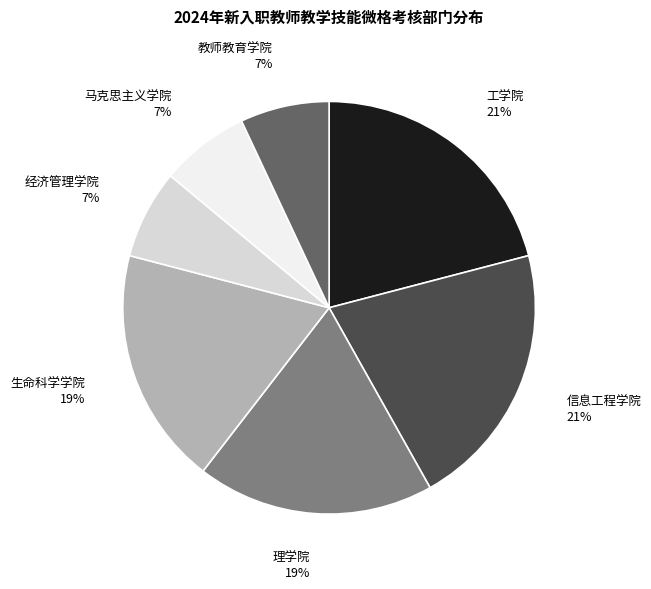

To the nearest percent, what is the difference between the largest and smallest slice percentages?

14%